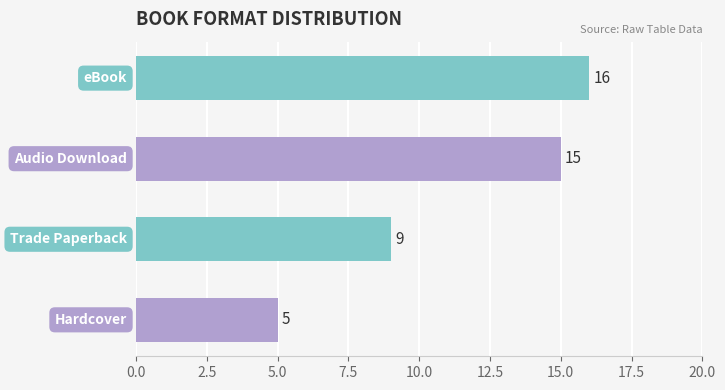

What is the value of the 2nd bar from the top?

15